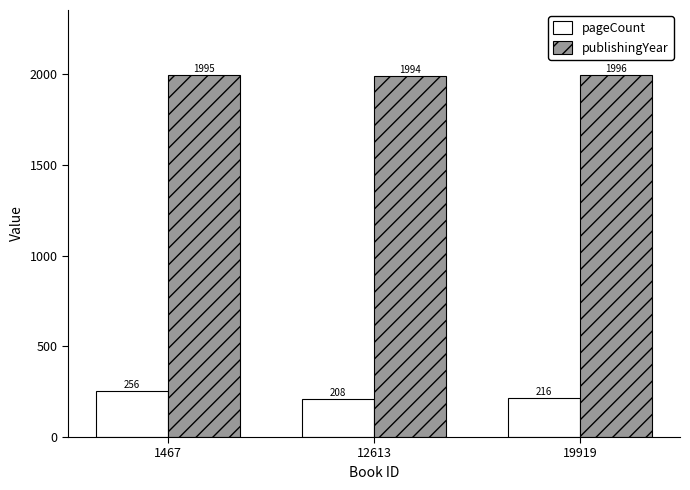

Rank the categories by pageCount value from lowest to highest.

12613, 19919, 1467